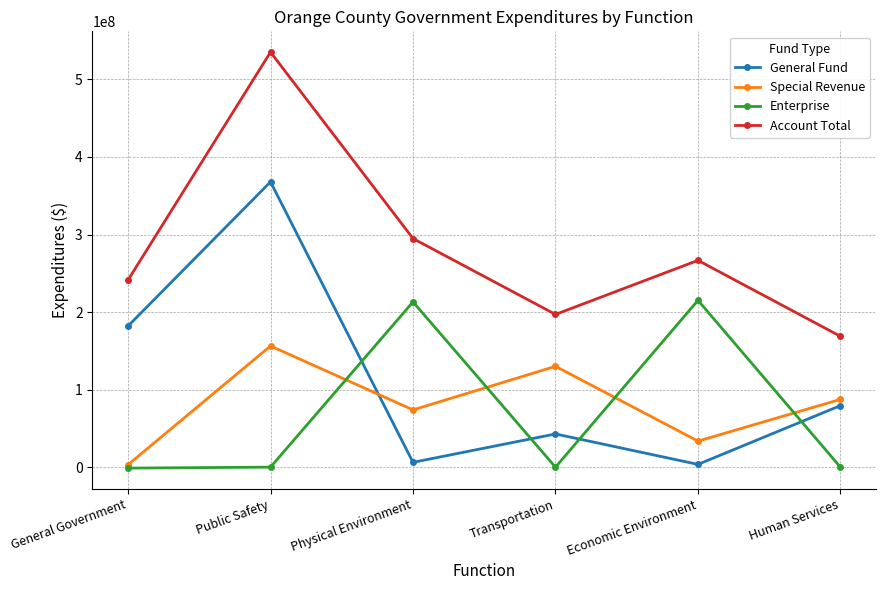

What position from the right is Human Services?

1